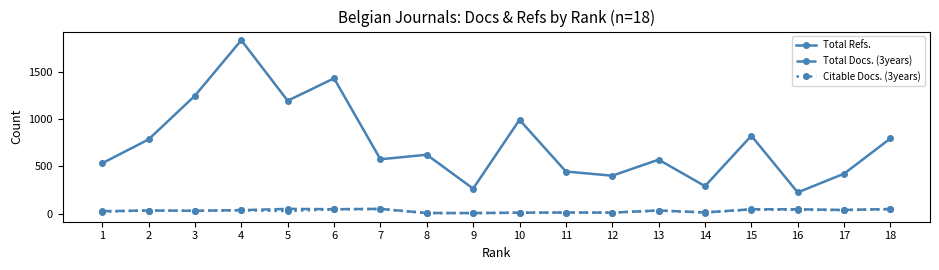

At which category does Total Refs. reach its first local valley?

5